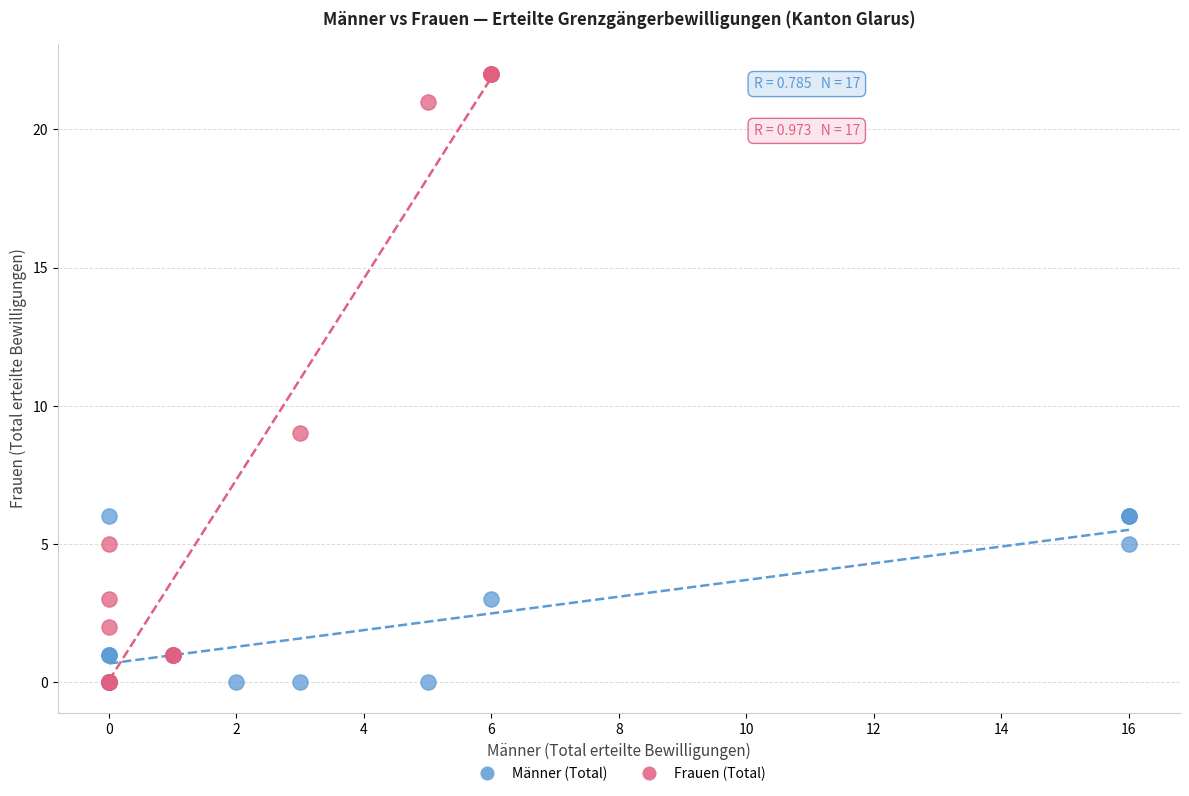

Which series has the largest Y range (max minus min)?

Frauen (Total)